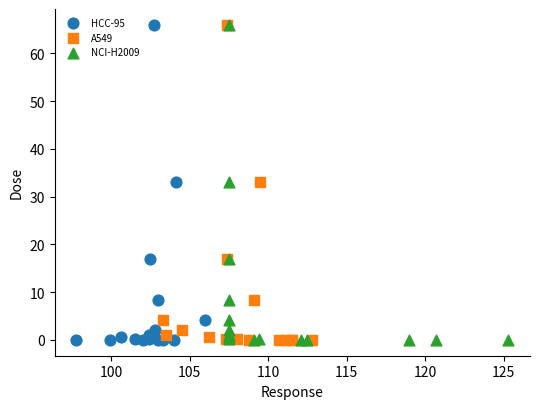

What are all the series names shown in the legend?

HCC-95, A549, NCI-H2009